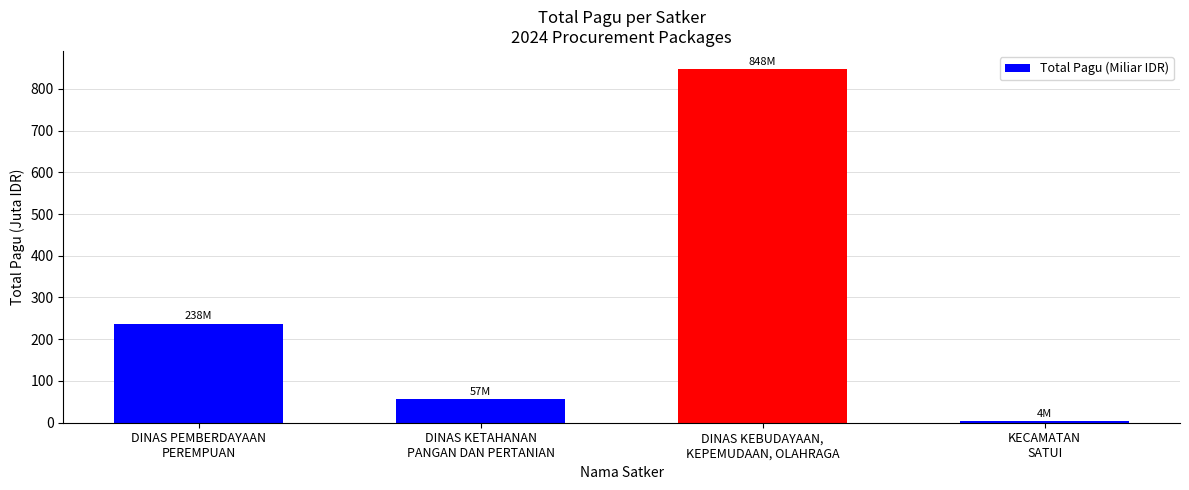

What is the difference between the values at KECAMATAN
SATUI and DINAS KEBUDAYAAN,
KEPEMUDAAN, OLAHRAGA?

844.6